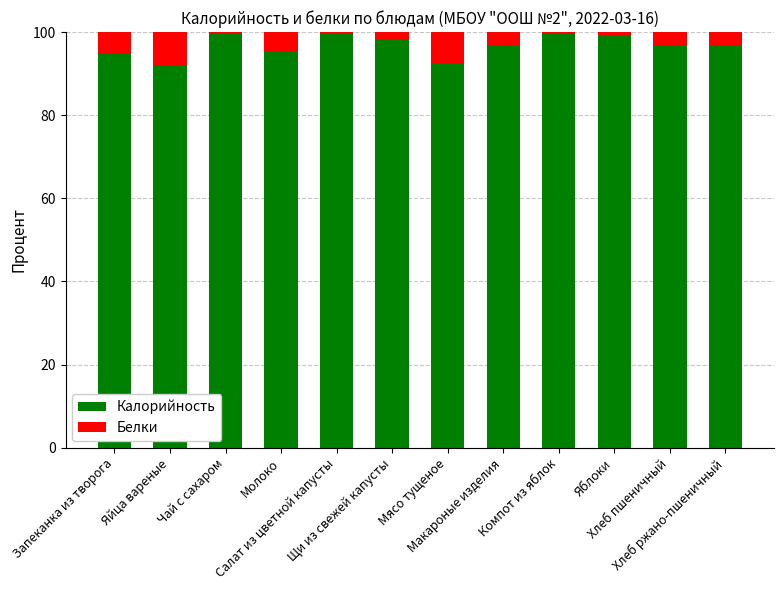

What is the highest value of the Калорийность series?

99.8